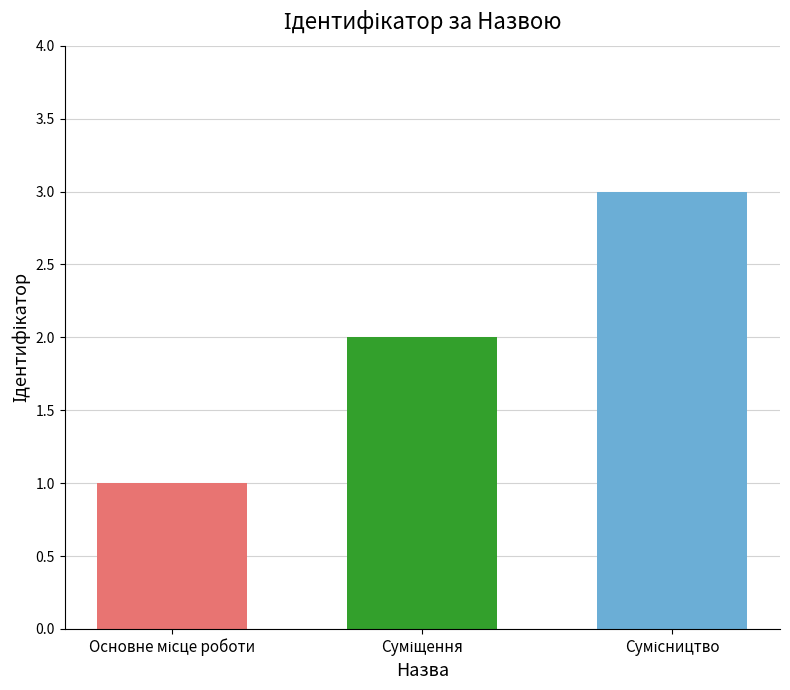

What is the greatest value displayed?

3